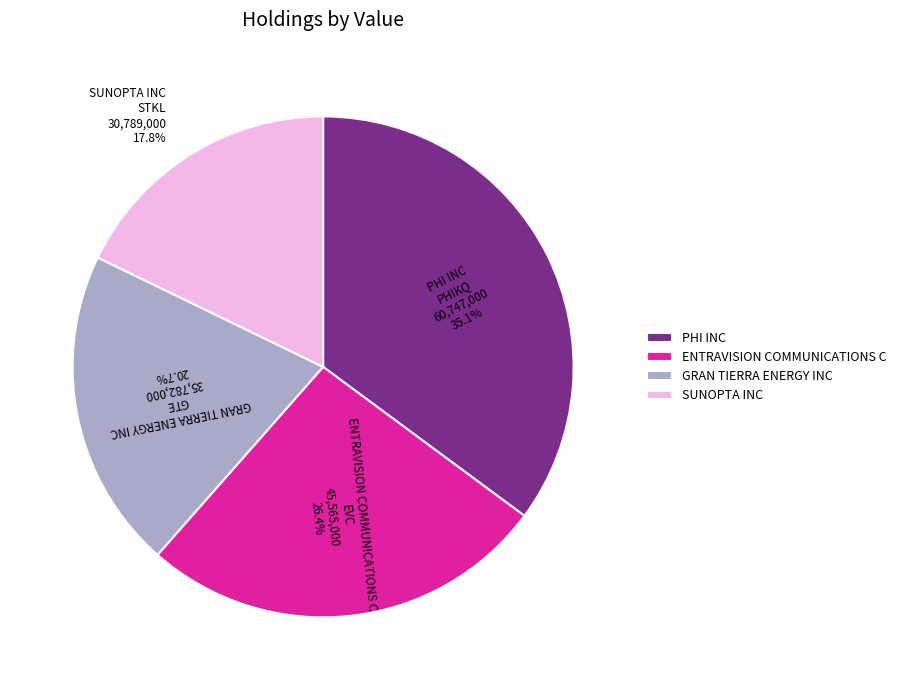

How many slices are in this pie chart?

4